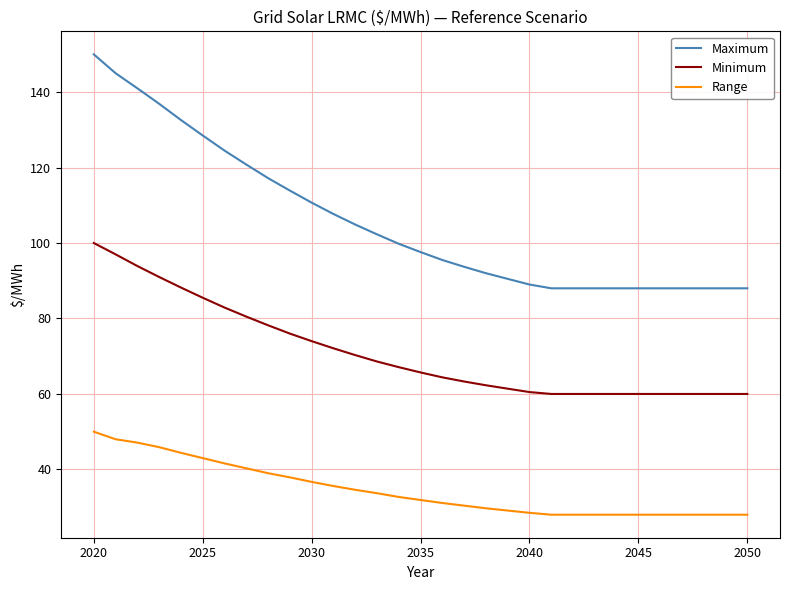

True or false: Range and Minimum intersect in this chart.

False